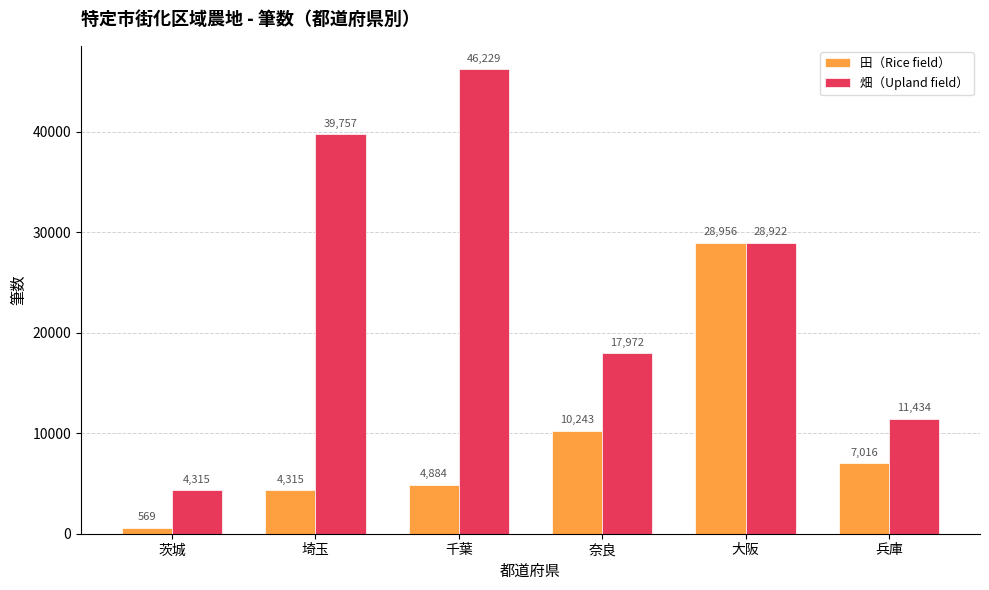

How many data points in 畑（Upland field） are less than 28922?

3